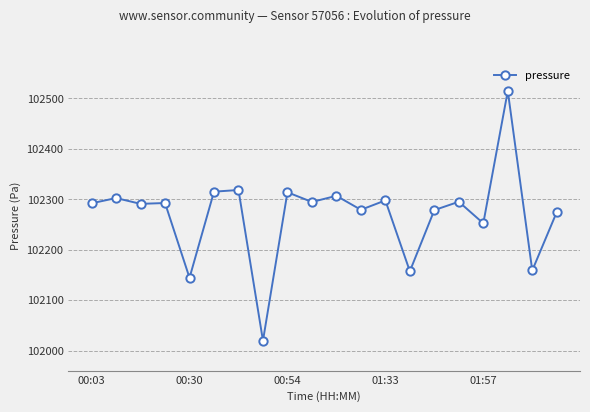

What is the difference between the maximum and minimum values?

495.2